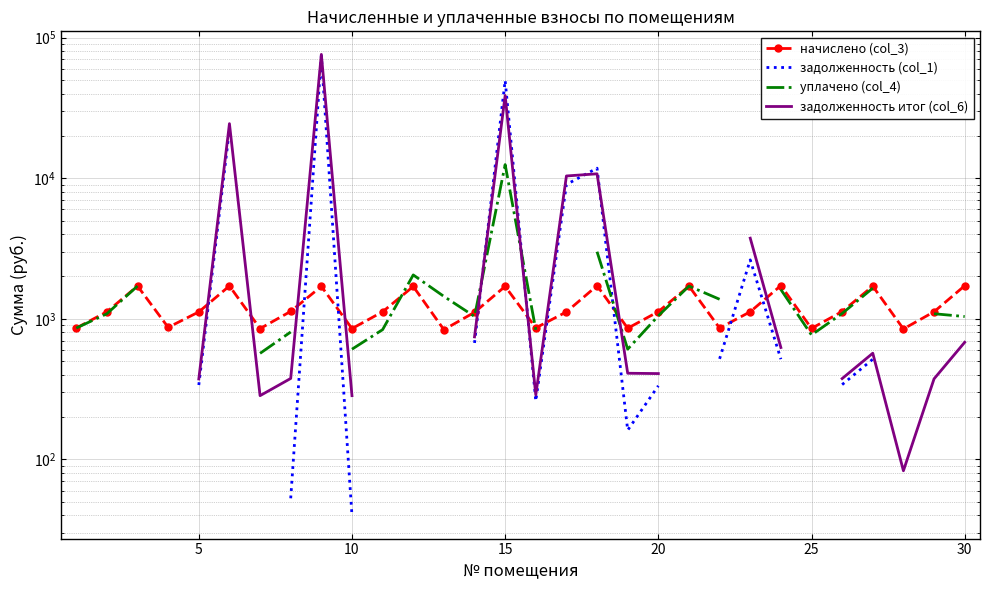

How many values in the задолженность (col_1) series exceed 2623?

6